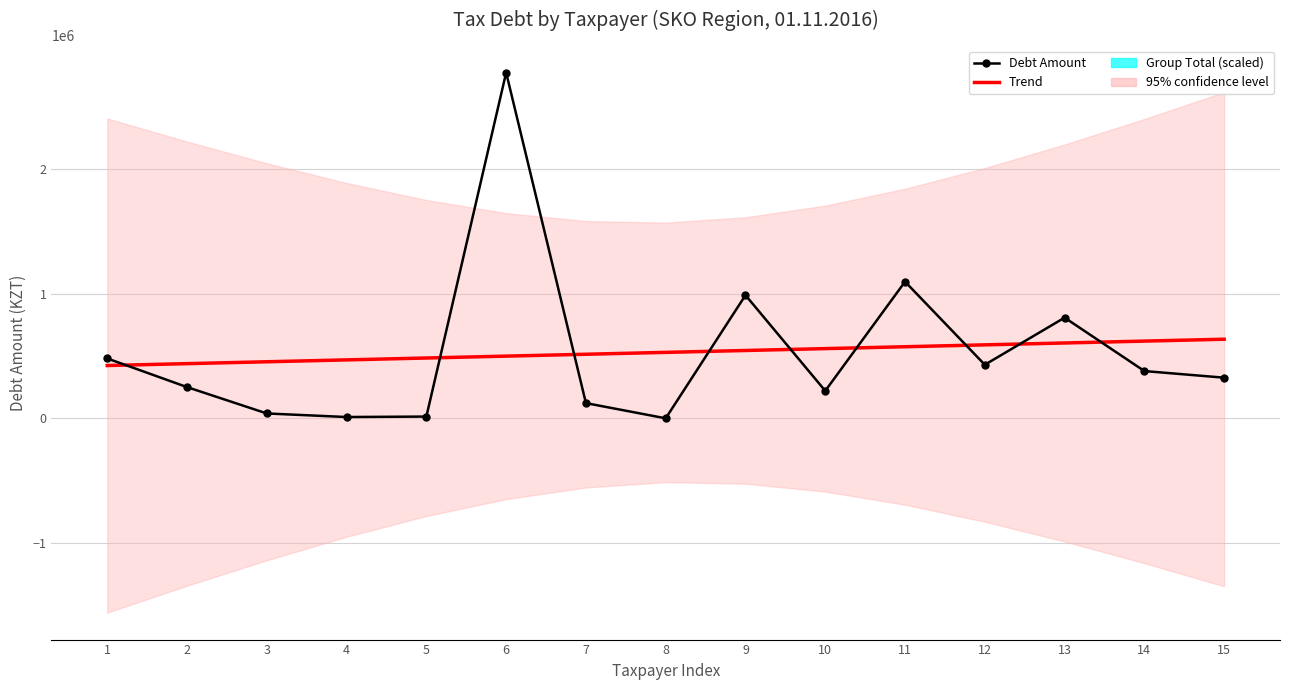

Is the value of Debt Amount at 2 greater than the value of Trend at 14?

No